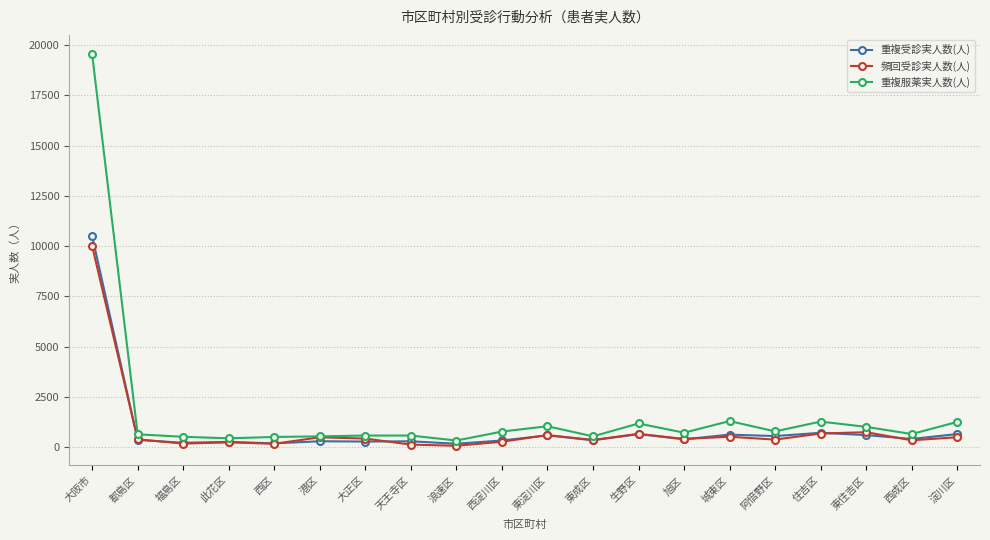

What is the average value of the 頻回受診実人数(人) series?

879